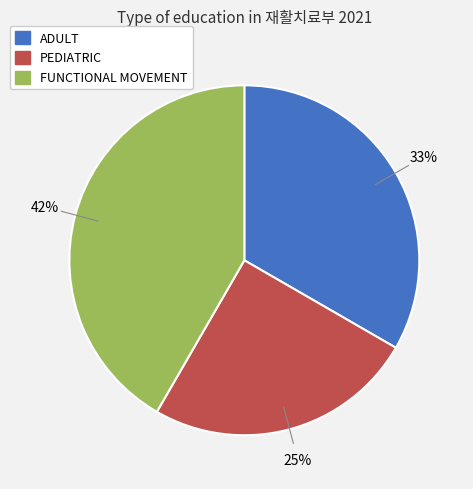

Is it true that ADULT is 33% of the pie?

True